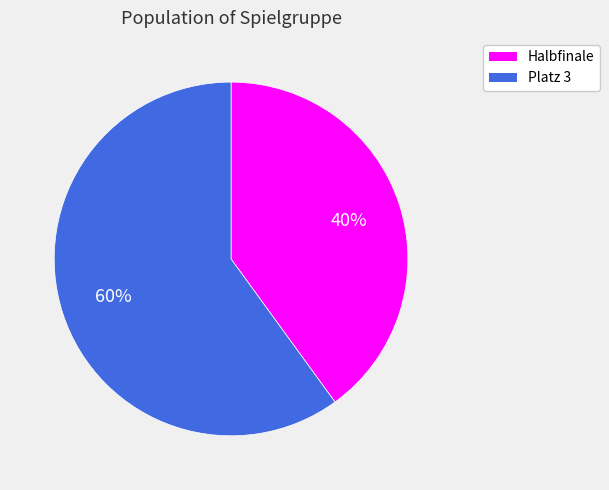

To the nearest percent, what is the difference between the largest and smallest slice percentages?

20%